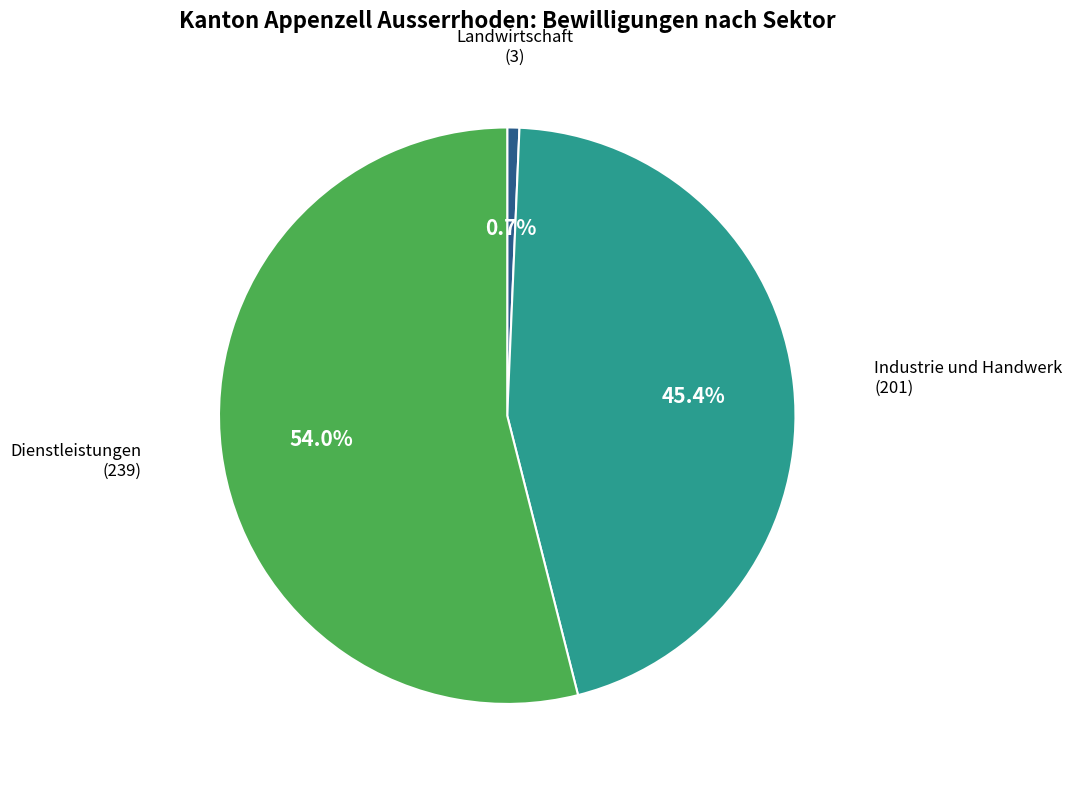

Is there a majority slice in this chart?

Yes